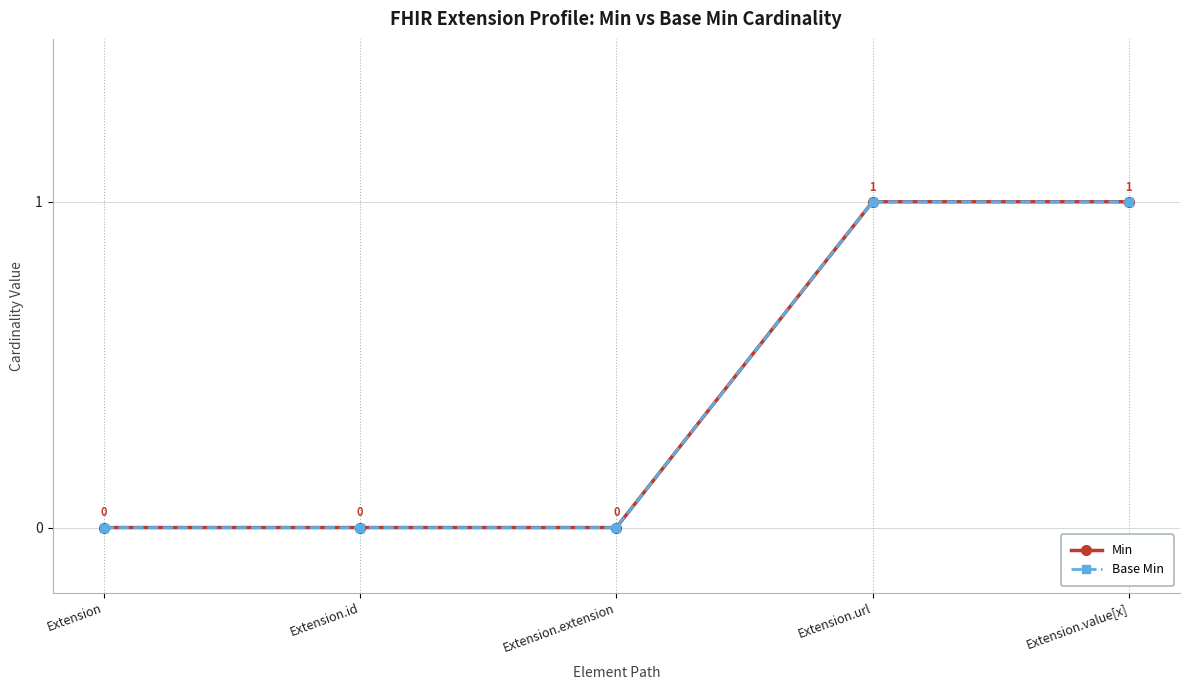

Which series has the largest total across all categories?

Min